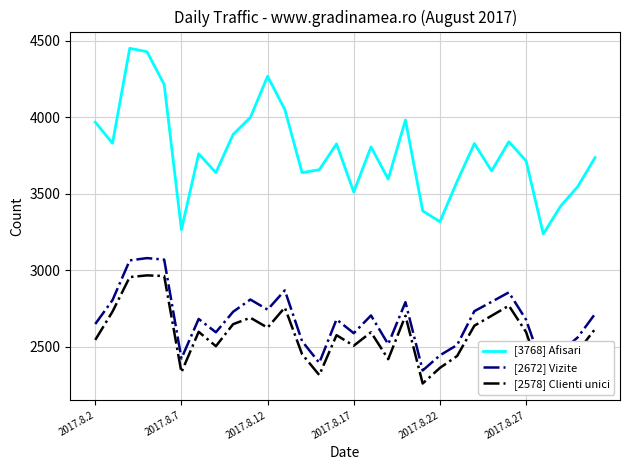

True or false: [3768] Afisari and [2578] Clienti unici cross at least once.

False